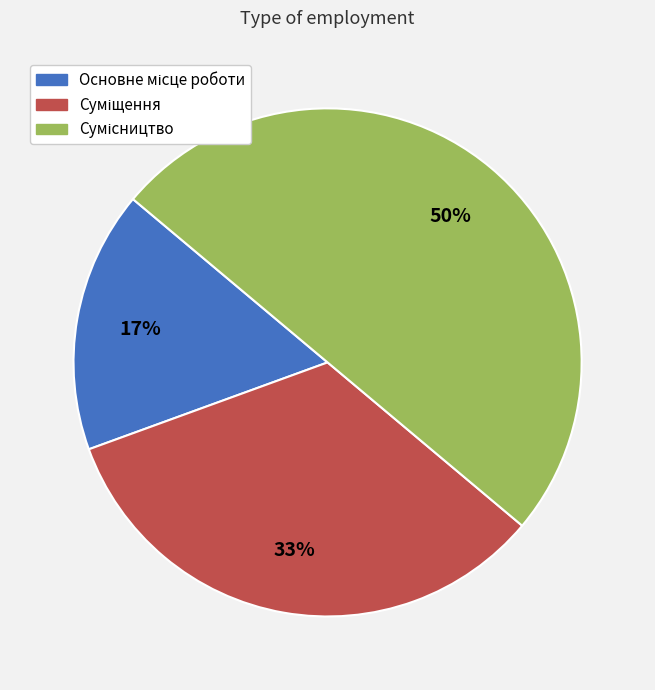

To the nearest percent, what is the difference between the largest and smallest slice percentages?

33%